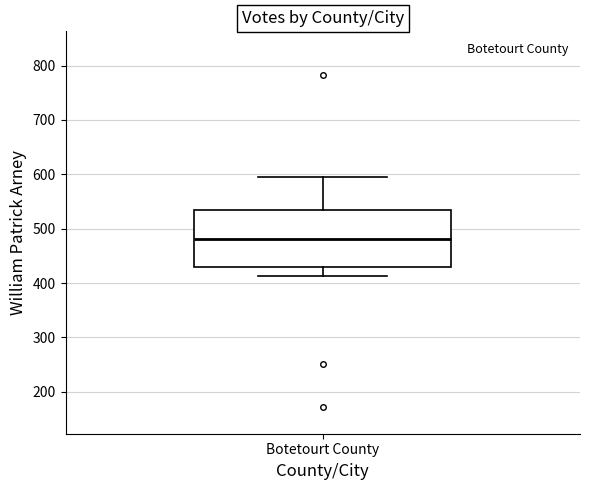

Transcribe this box plot: give where the median line is, the range the box spans, and where the two whiskers end, as read against the y-axis. The values are not printed on the chart, so give them approximately, as read against the axis.

median 480, box 430 to 530, whiskers 410 to 600